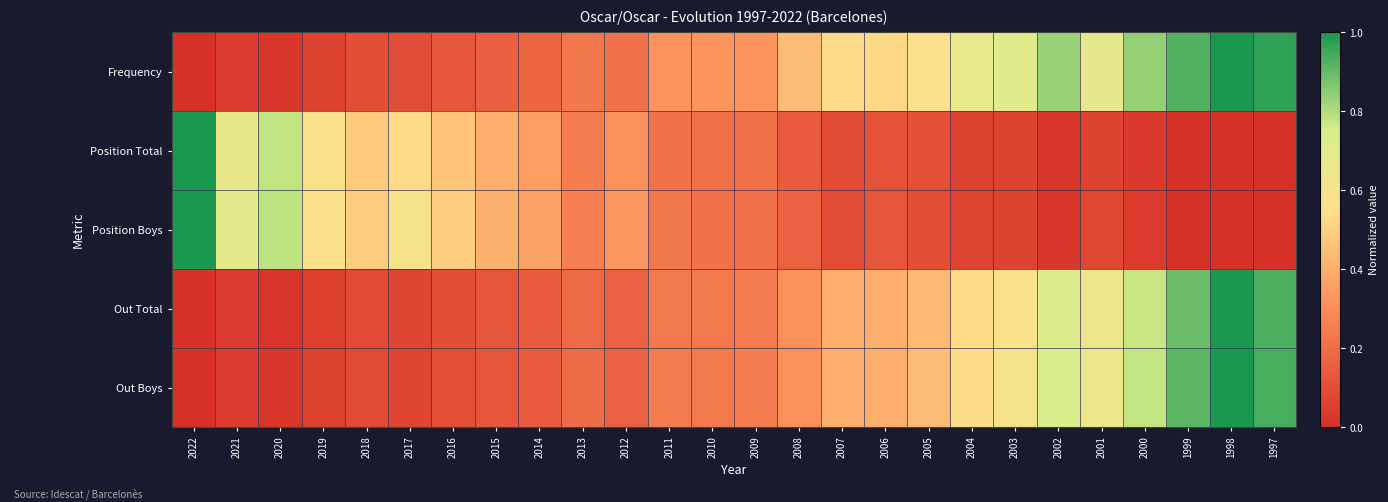

How many series are shown in this chart?

5